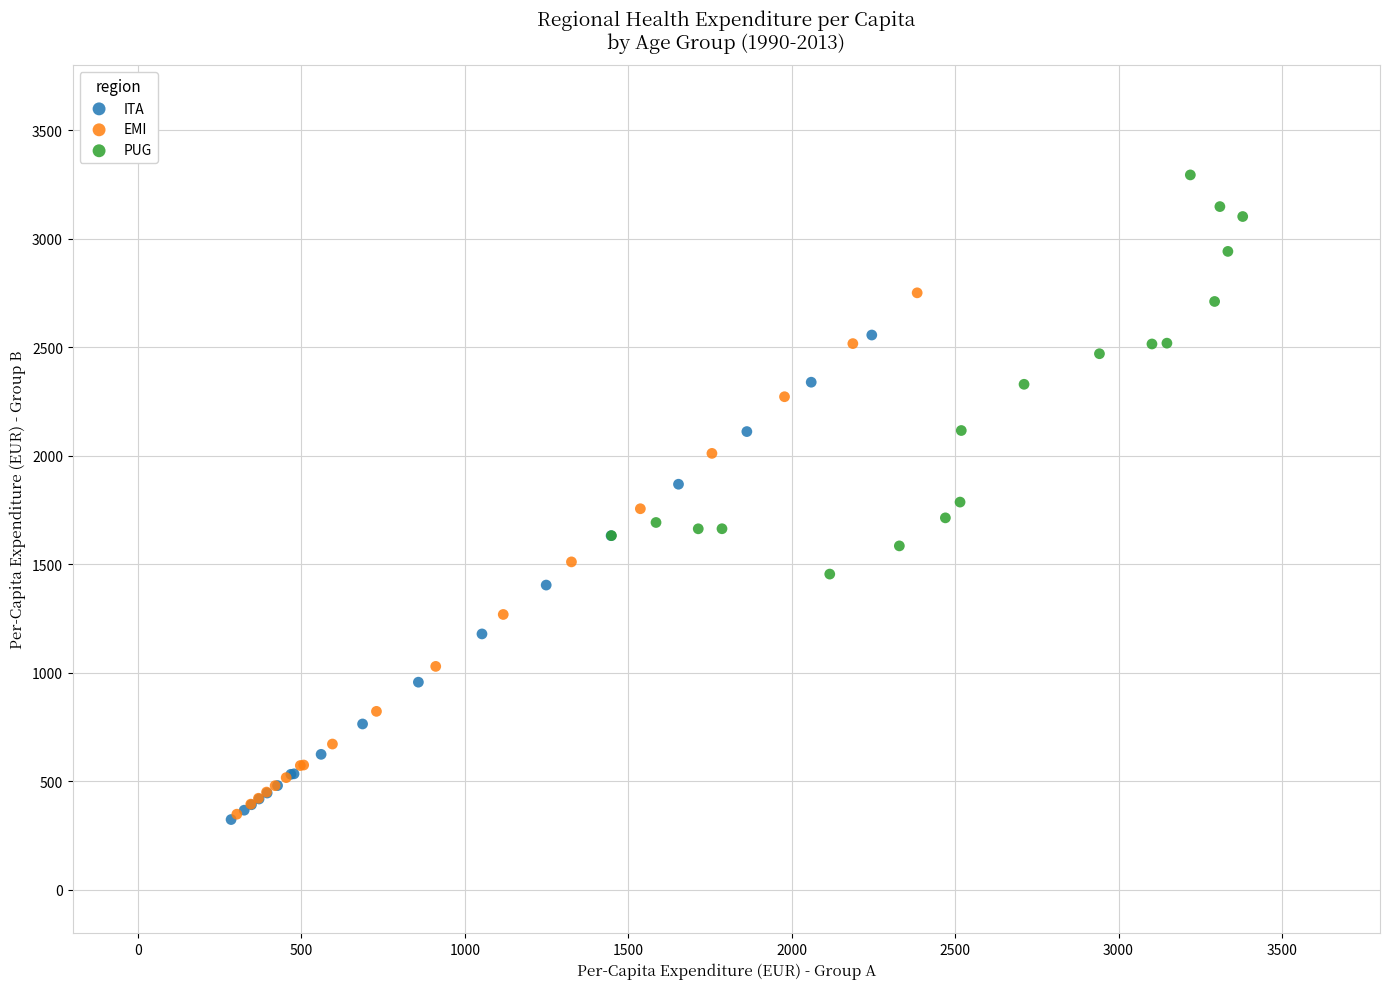

Which series has the widest spread of Y values?

EMI